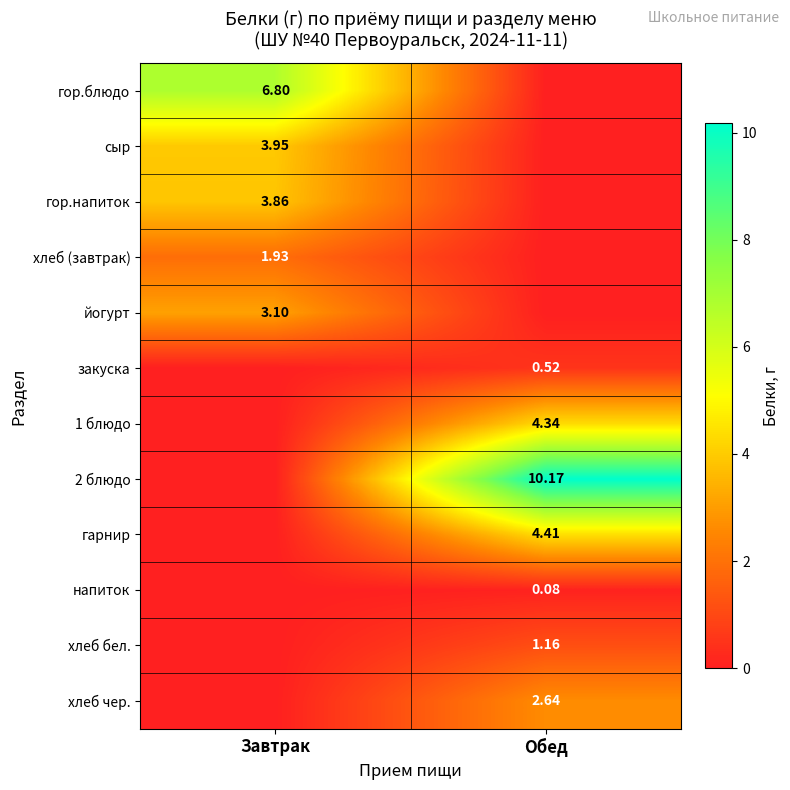

Is the value of гор.напиток at Завтрак greater than the value of хлеб (завтрак) at Завтрак?

Yes